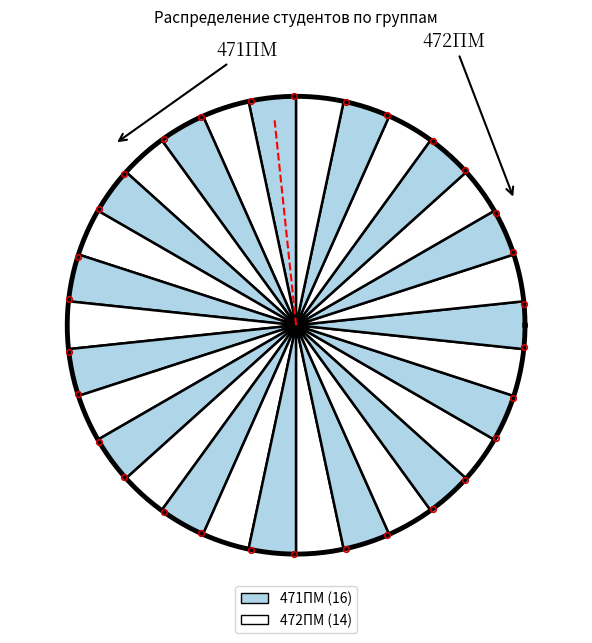

What is the ratio of the value at 471ПМ to the value at 472ПМ?

1.1